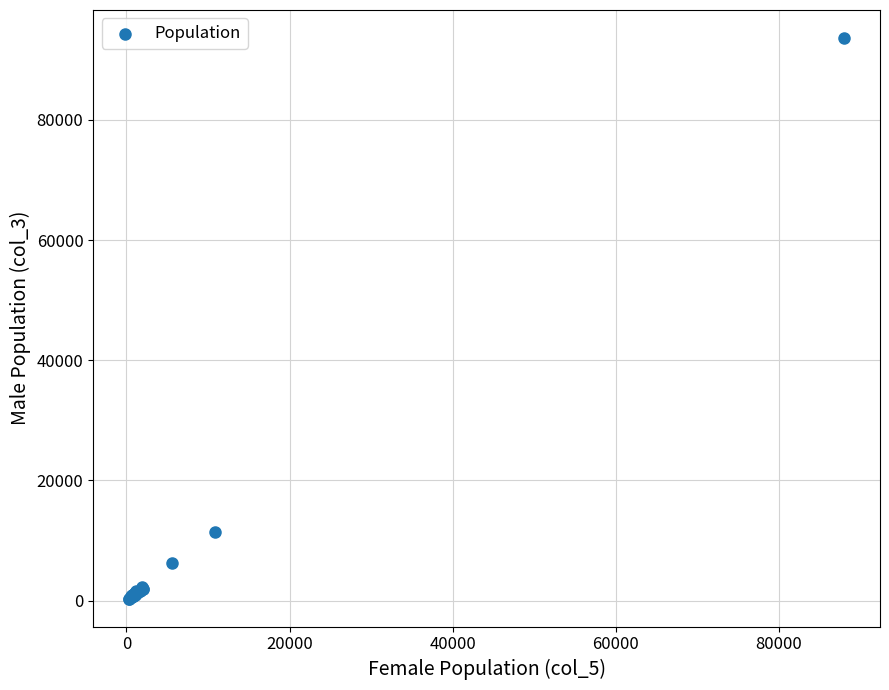

What Y value in the scatter plot is closest to 46978?

11444